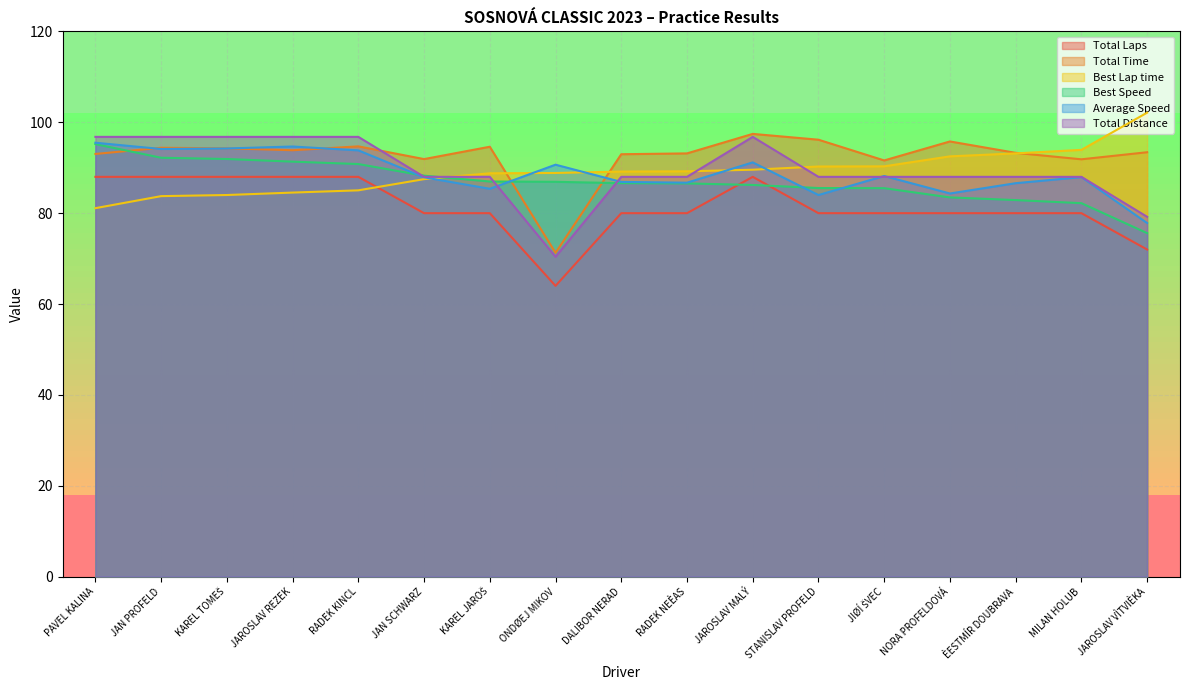

How many Total Laps values are between 80 and 88?

15